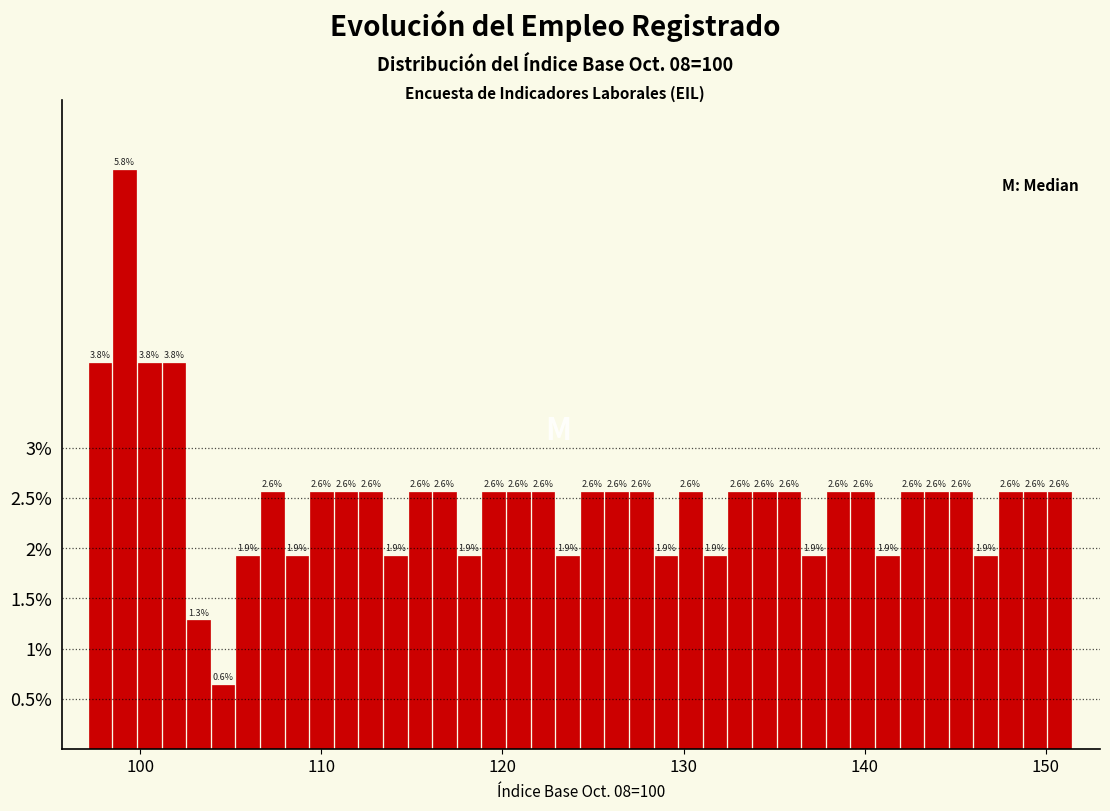

Around what value on the x-axis is the tallest bar? Give the approximate position of its centre, as read against the axis.

99